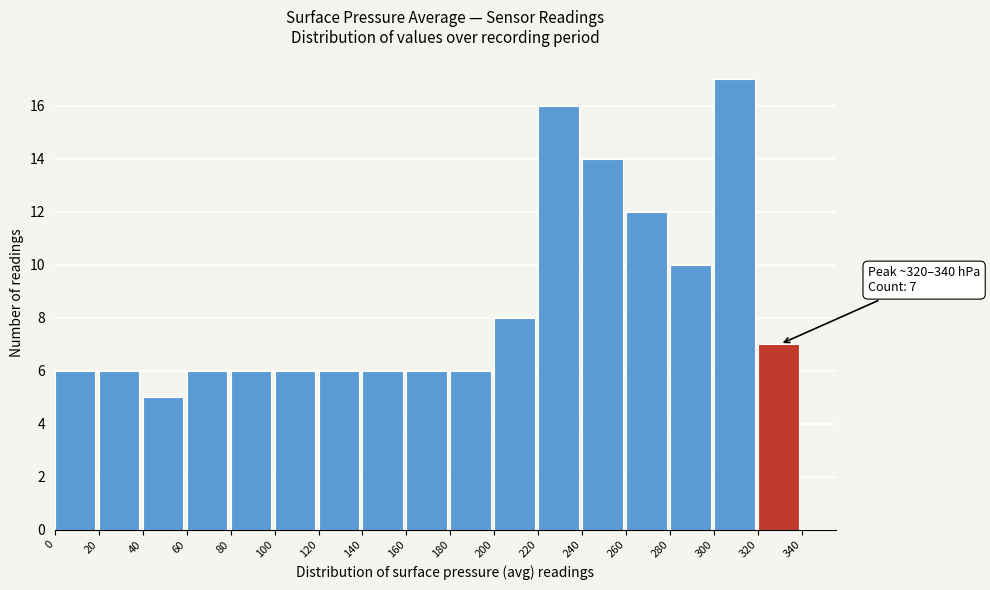

Which range on the x-axis has the tallest bar?

300 to 320